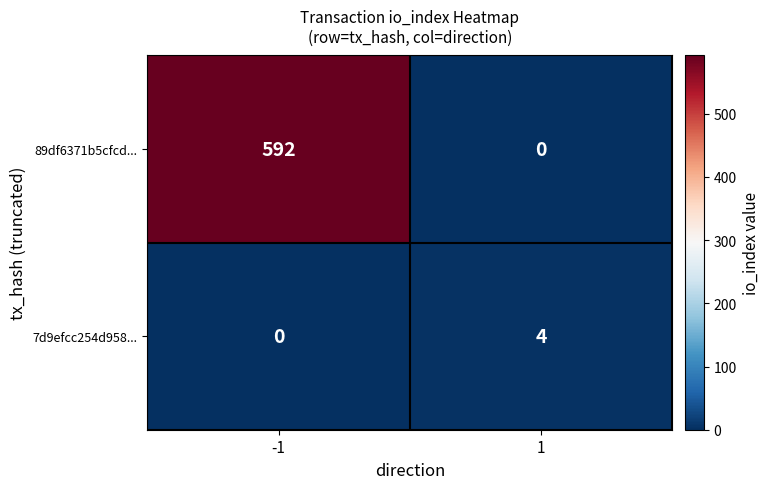

Count the number of data series in this chart.

2